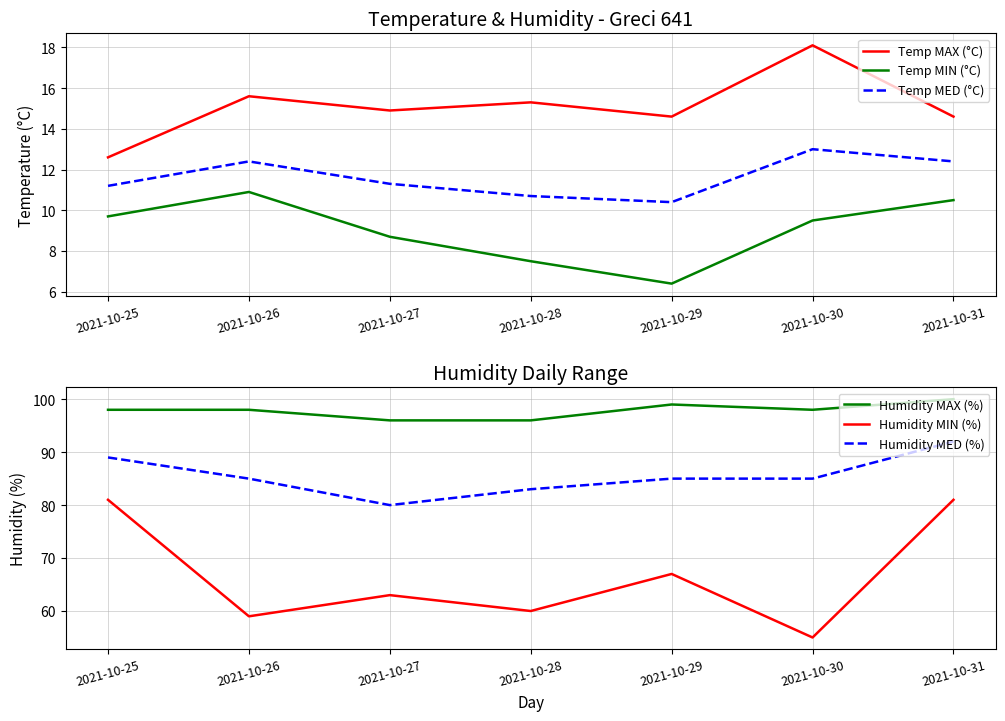

What is the value of the Humidity MAX (%) point at the 3rd from the left?

96.0